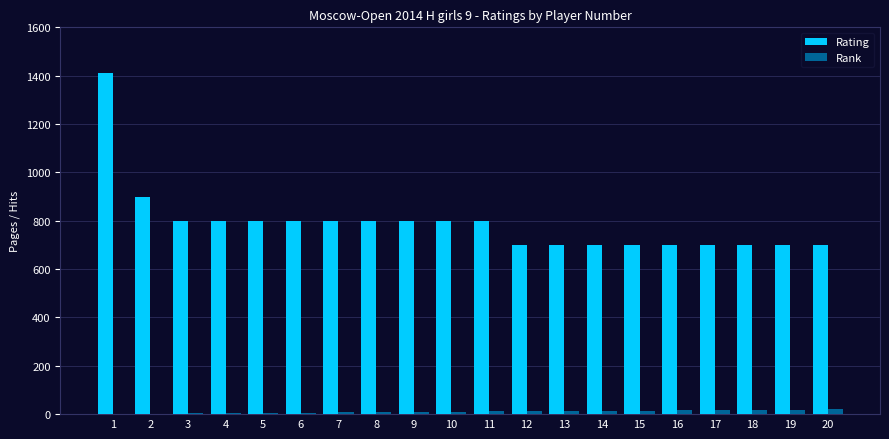

Are the bars horizontal?

No